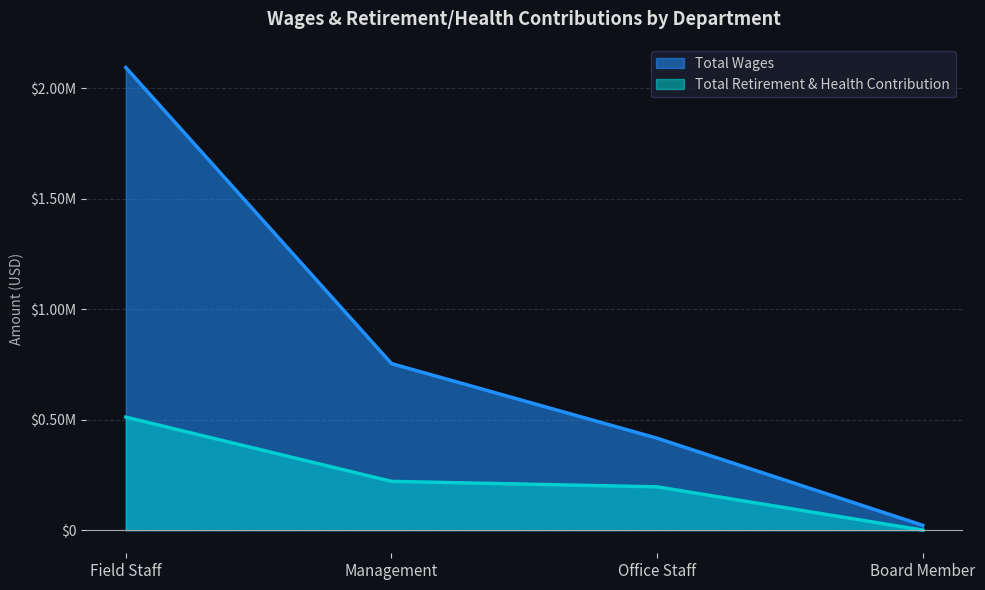

Reading right to left, what are all the values shown in this chart?

Total Wages: Board Member=21800	Office Staff=415981	Management=753688	Field Staff=2093338
Total Retirement & Health Contribution: Board Member=0	Office Staff=195961	Management=220756	Field Staff=511526